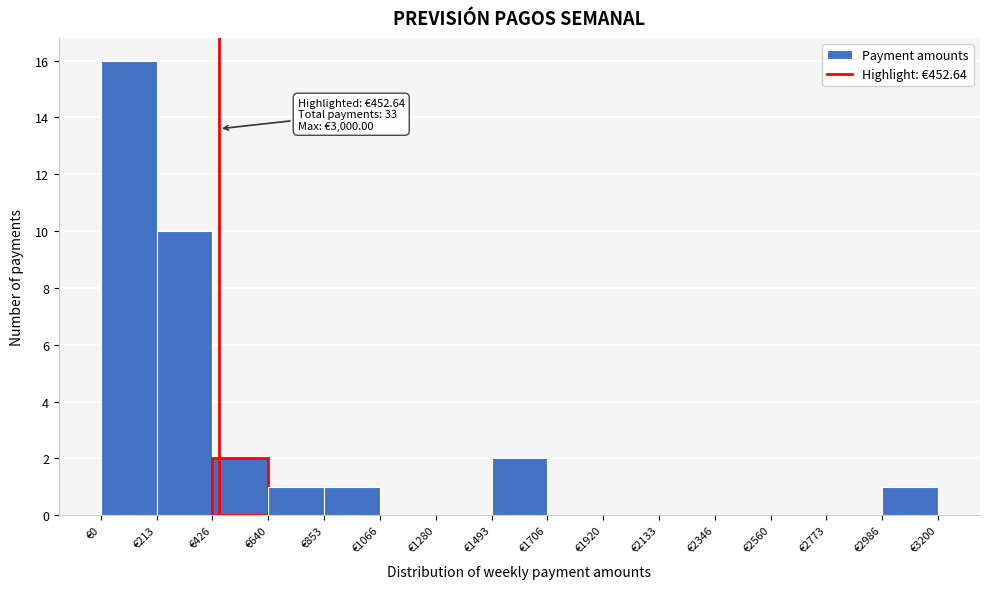

Which range on the x-axis has the tallest bar?

0 to 200